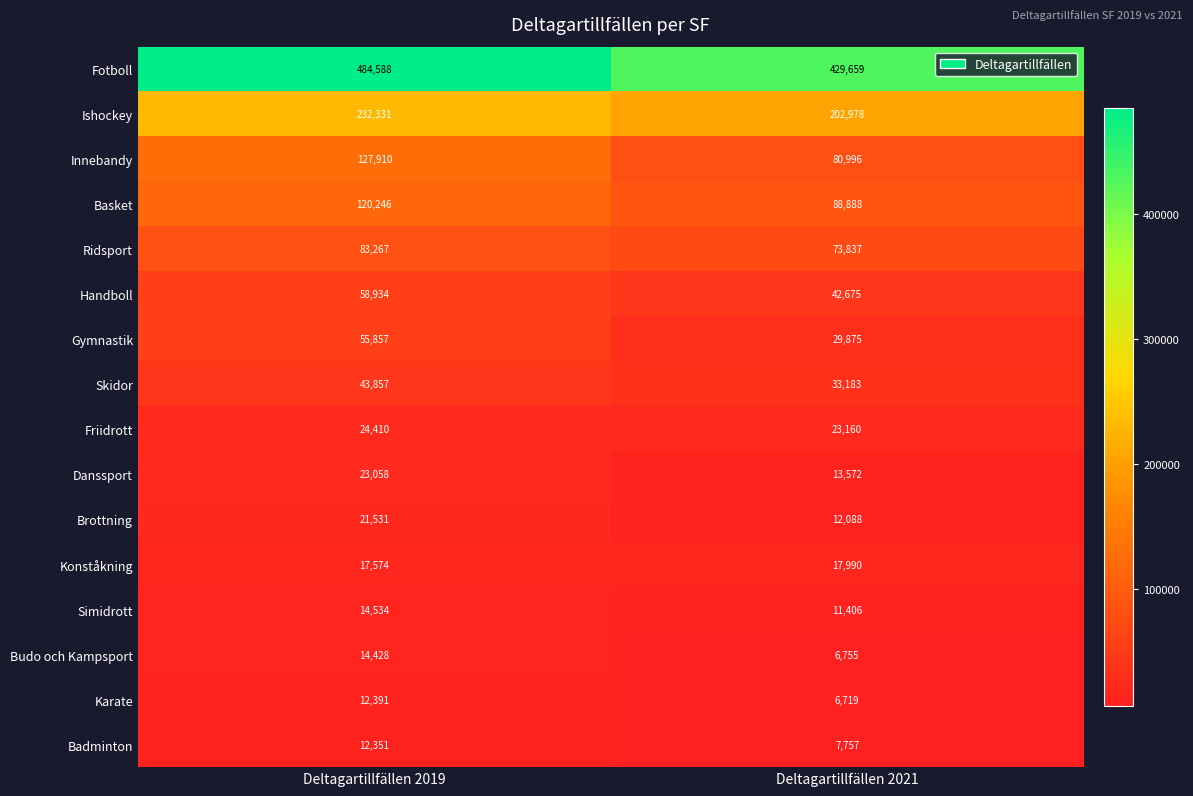

What value does the Karate series have at Deltagartillfällen 2019, to the nearest 50?

12400